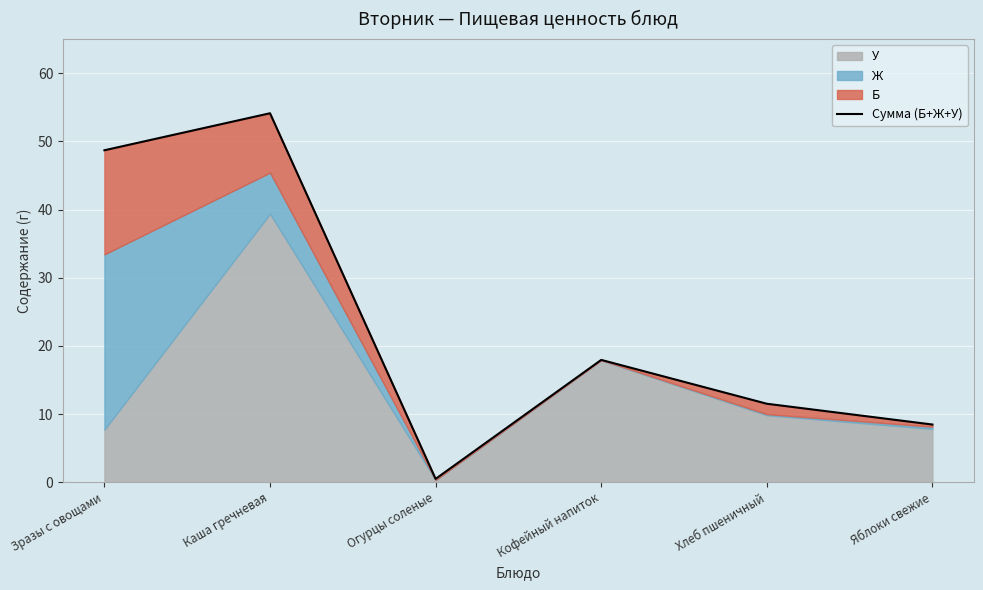

What is the sum of all values?

141.3